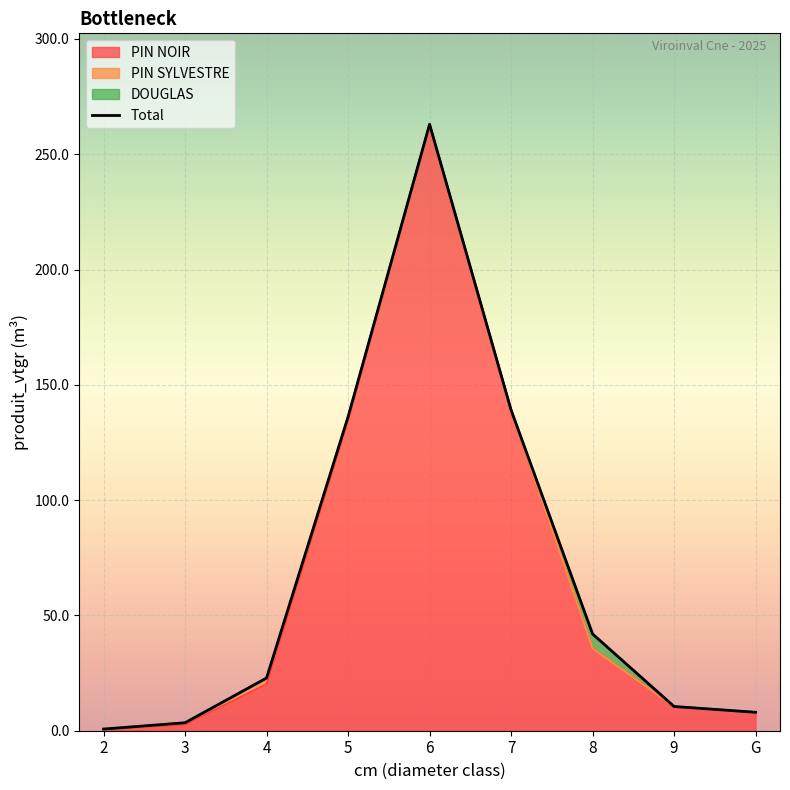

At which label does the data first exceed 22?

4